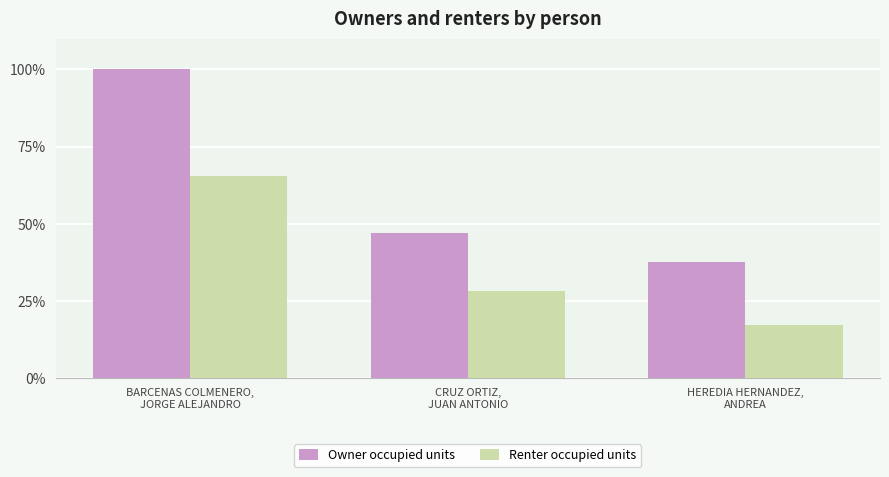

The Renter occupied units series shows 17.2 at HEREDIA HERNANDEZ,
ANDREA. True or false?

True